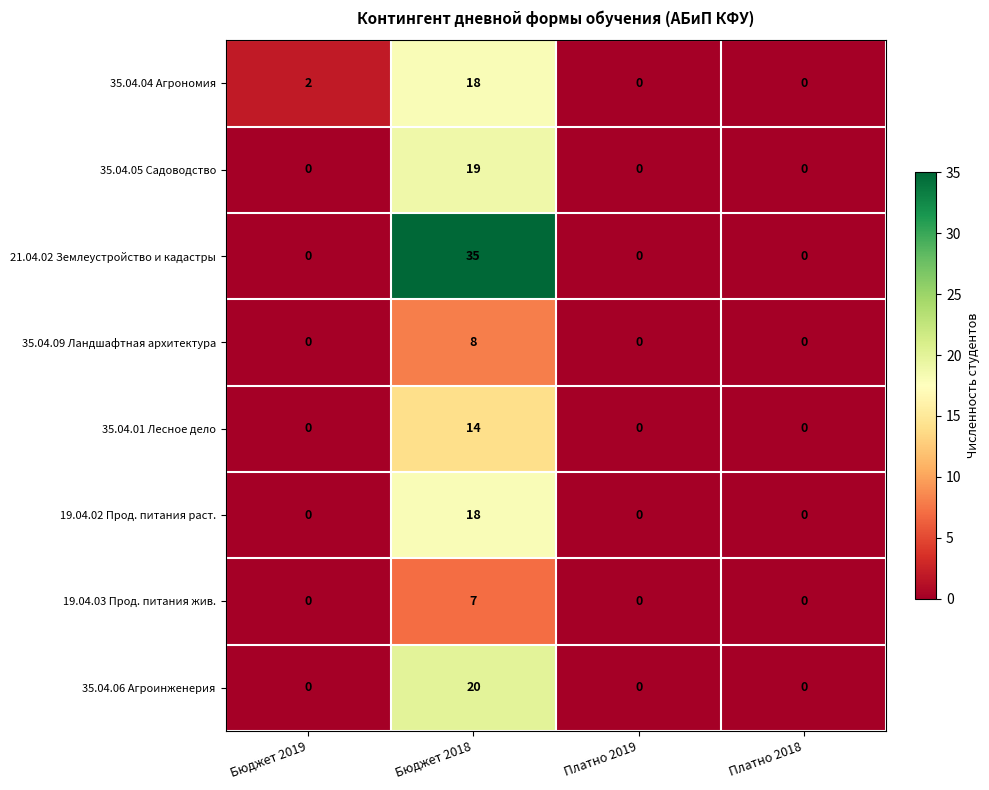

Between Бюджет 2018 and Платно 2018, which series saw the biggest shift?

21.04.02 Землеустройство и кадастры